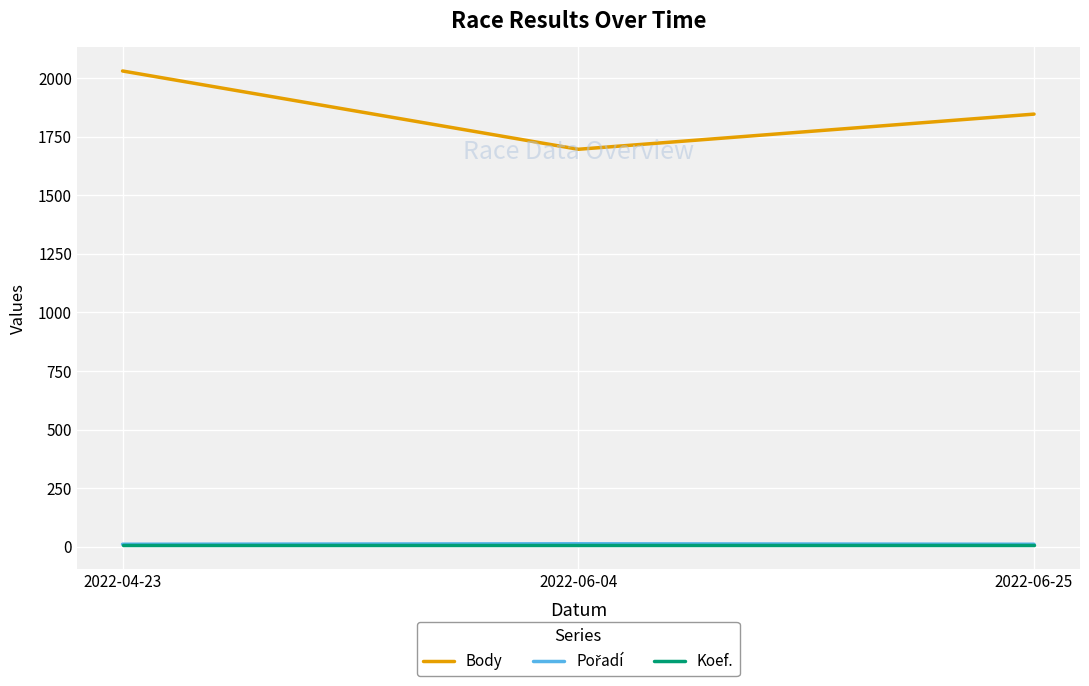

Rank the categories by Body value from highest to lowest.

2022-04-23, 2022-06-25, 2022-06-04